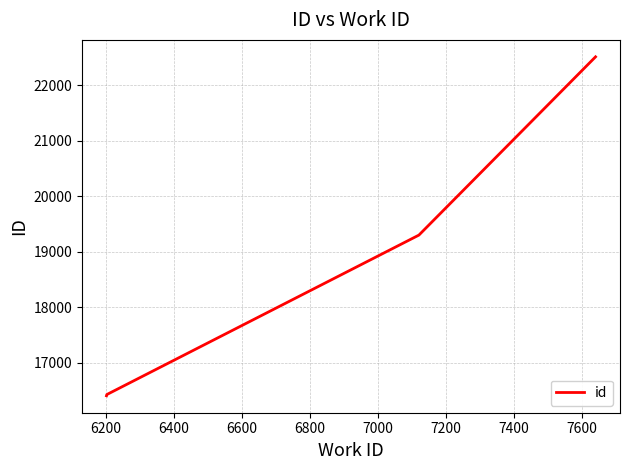

What is the maximum value shown in the chart?

22513